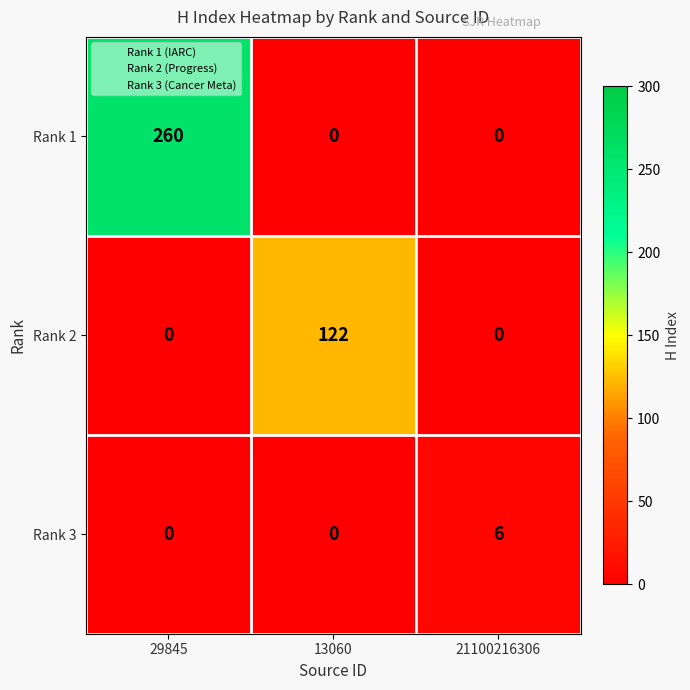

What is the sum of the Rank 1 values at 29845 and 13060?

260